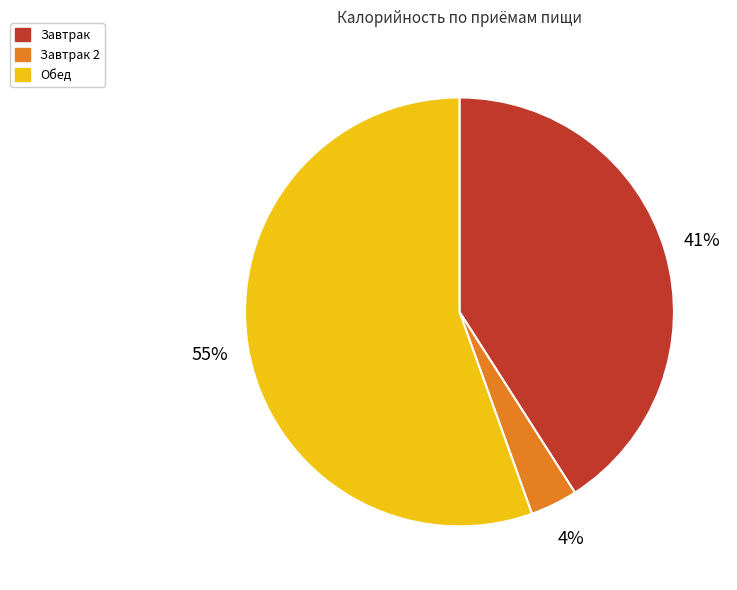

Does any single category account for the majority?

Yes